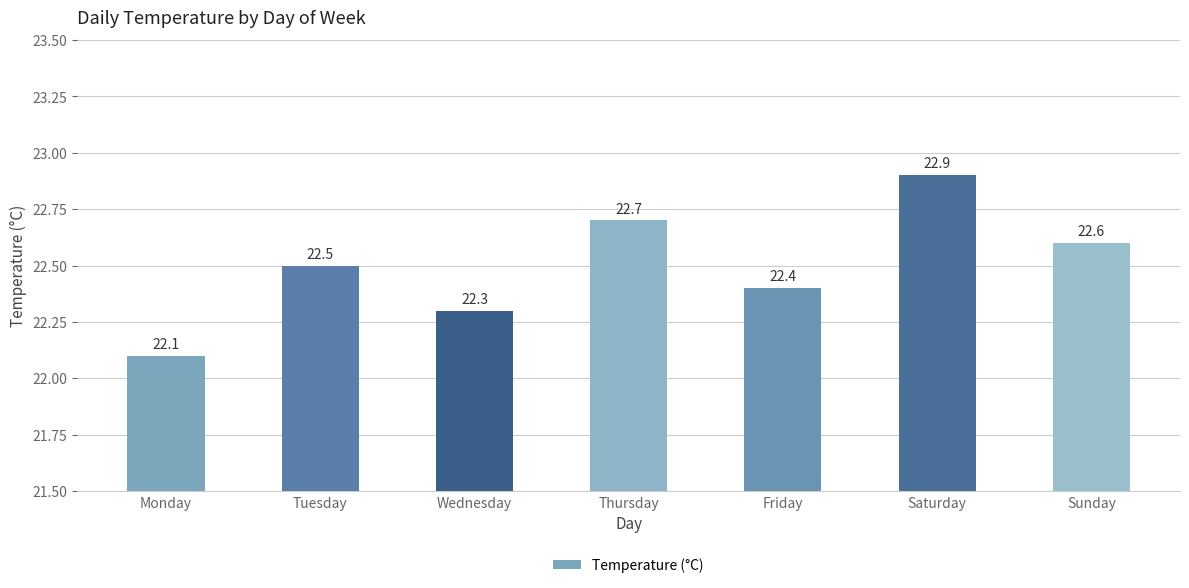

Between Monday and Wednesday, which is larger?

Wednesday